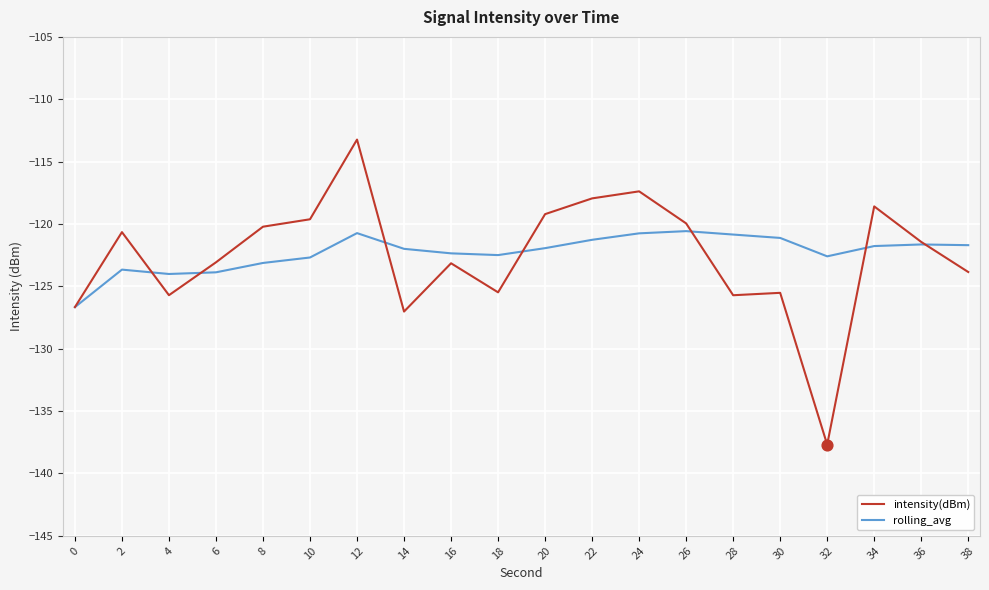

What is the total value across all series at 6?

-246.9